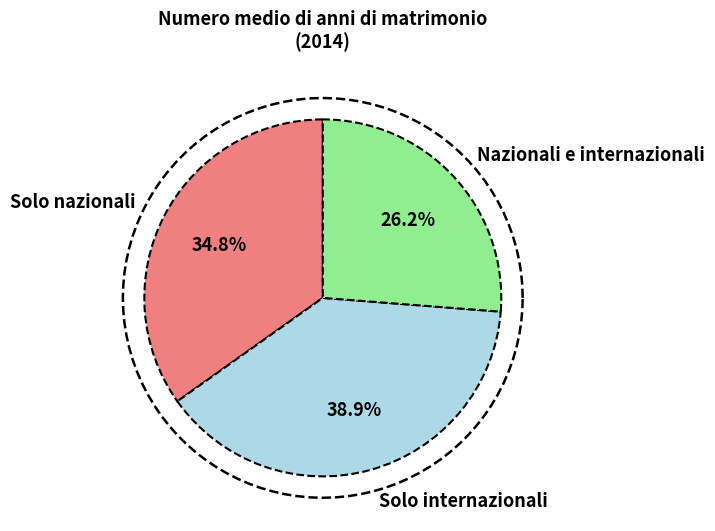

To the nearest percent, what is the average slice percentage?

33%